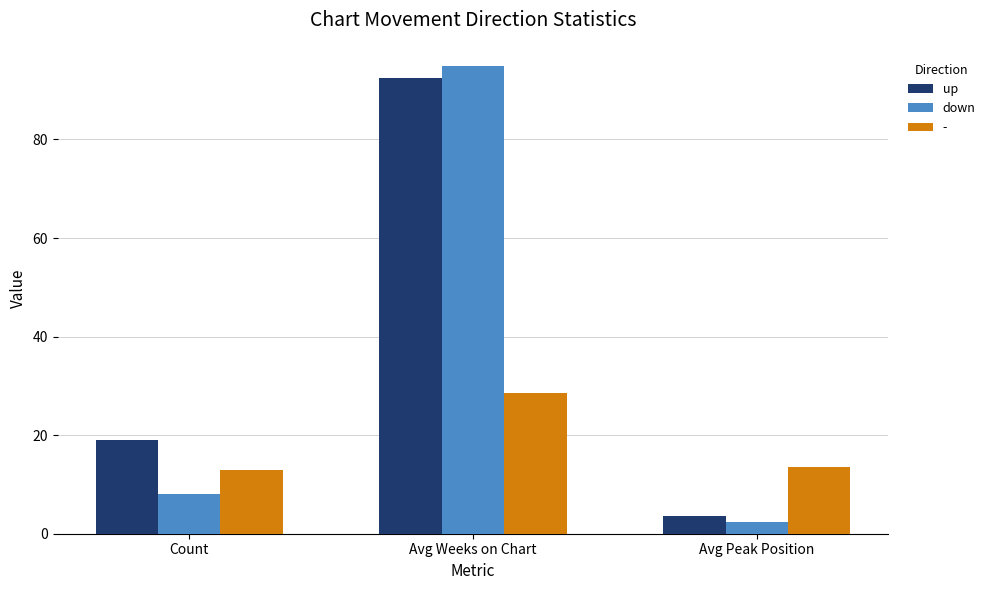

What position from the left is Count?

1